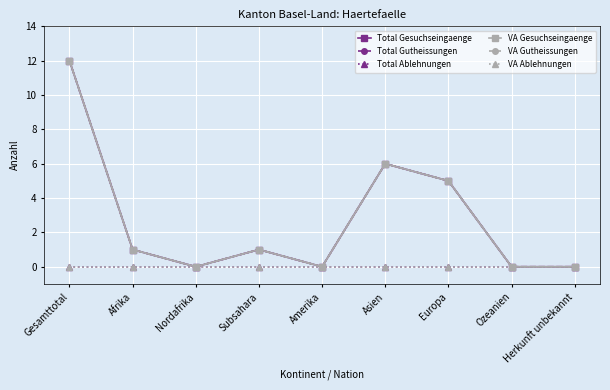

Is this an area chart (filled region under the line)?

No